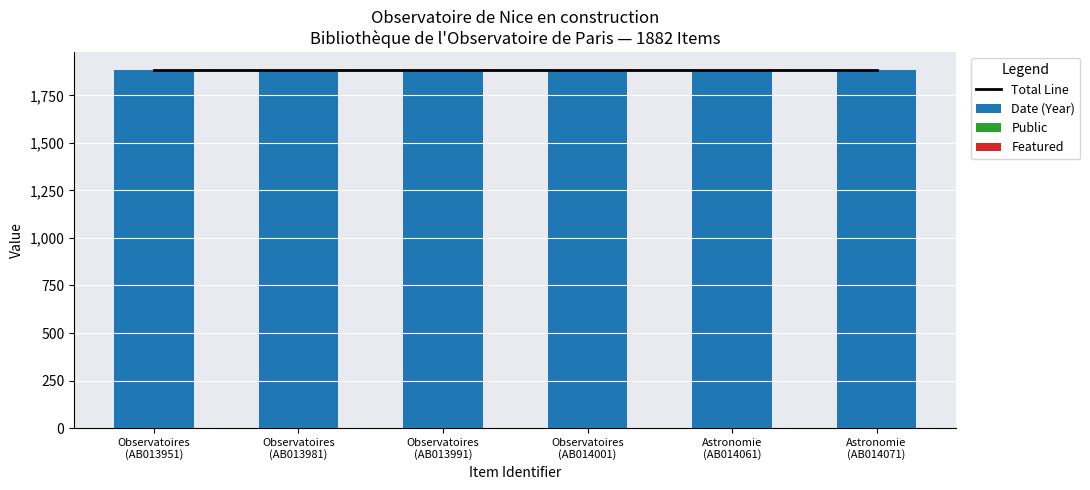

Between Astronomie
(AB014061) and Astronomie
(AB014071), which series saw the biggest shift?

Total Line